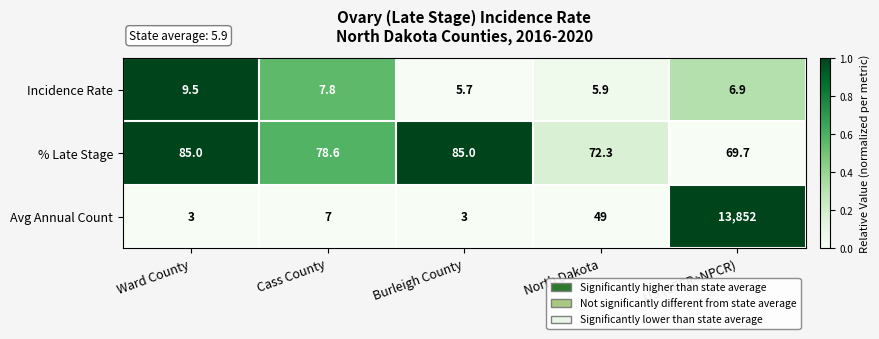

Rank the series by their maximum value, from lowest to highest.

Incidence Rate, % Late Stage, Avg Annual Count